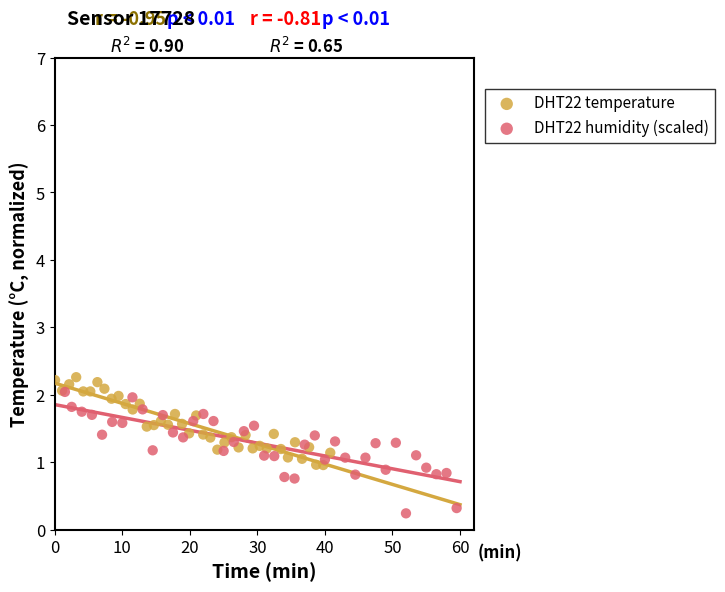

What are all the series names shown in the legend?

DHT22 temperature, DHT22 humidity (scaled)